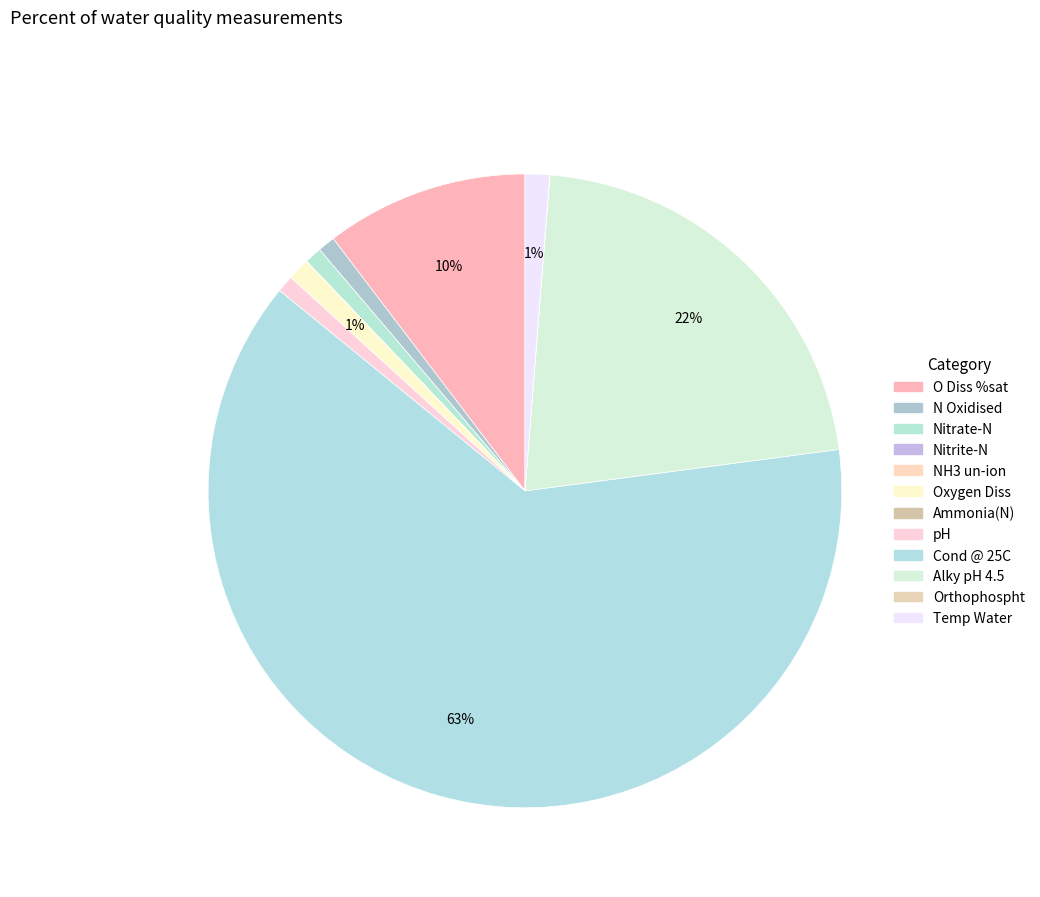

How many slices are in this pie chart?

12